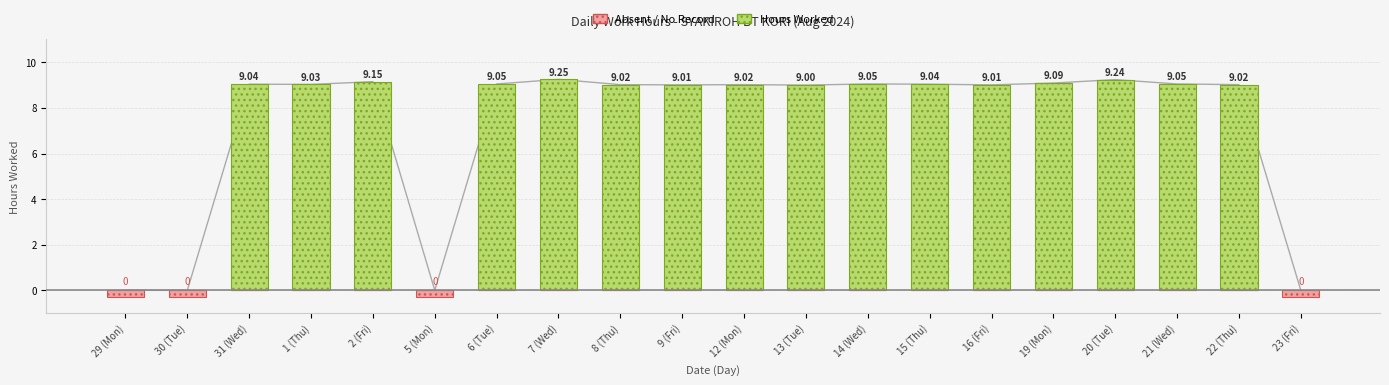

What is the label of the 10th bar from the left?

9 (Fri)